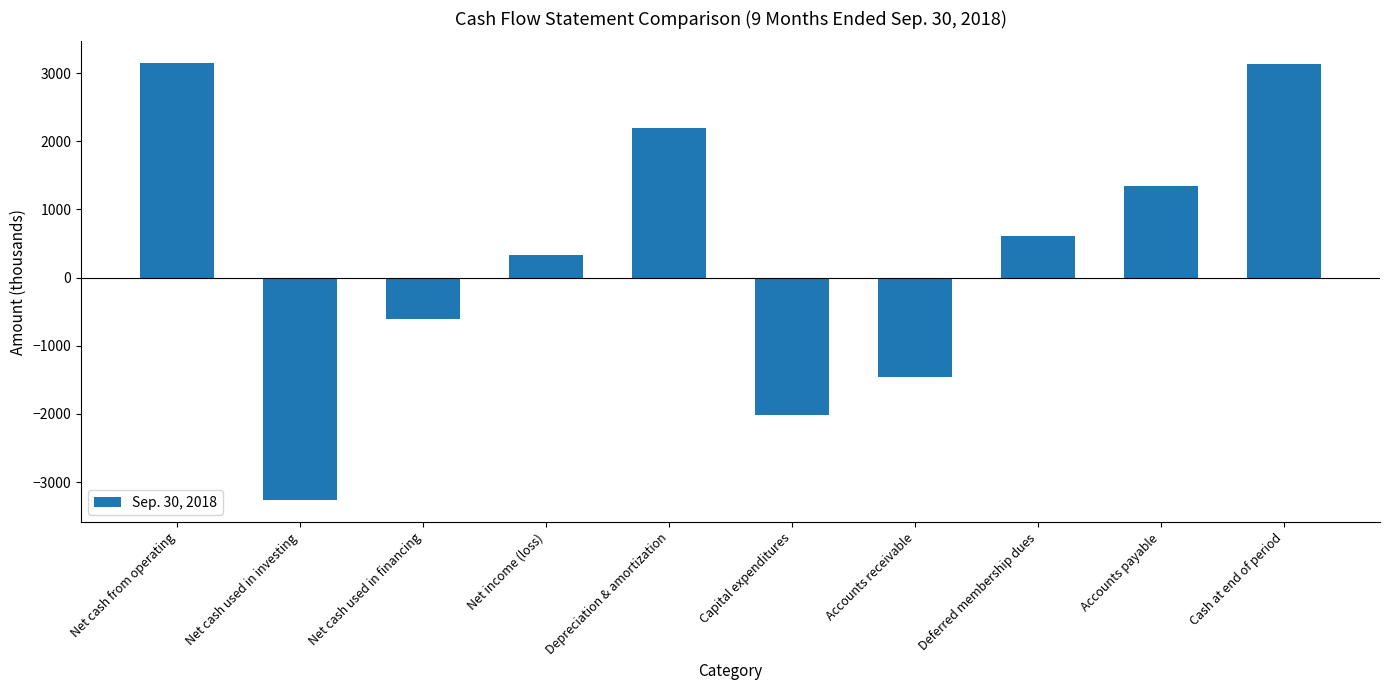

What is the greatest value displayed?

3144